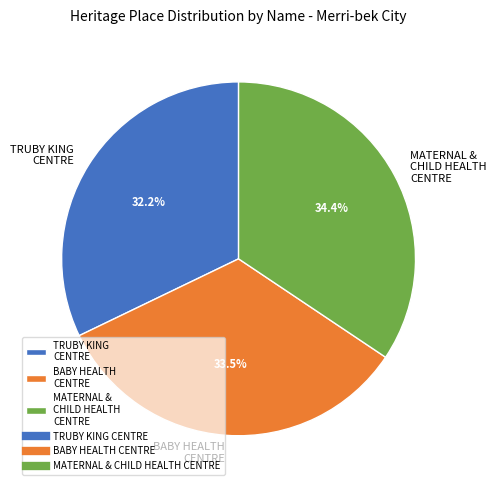

Which category has the biggest portion of the pie?

MATERNAL & CHILD HEALTH CENTRE